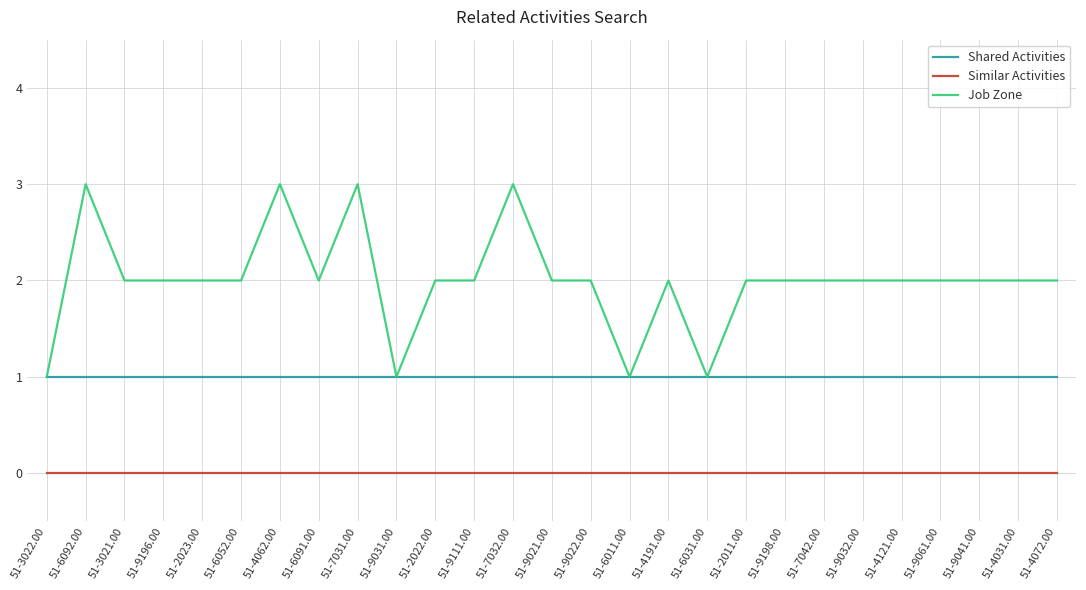

Does the chart have visible grid lines?

Yes